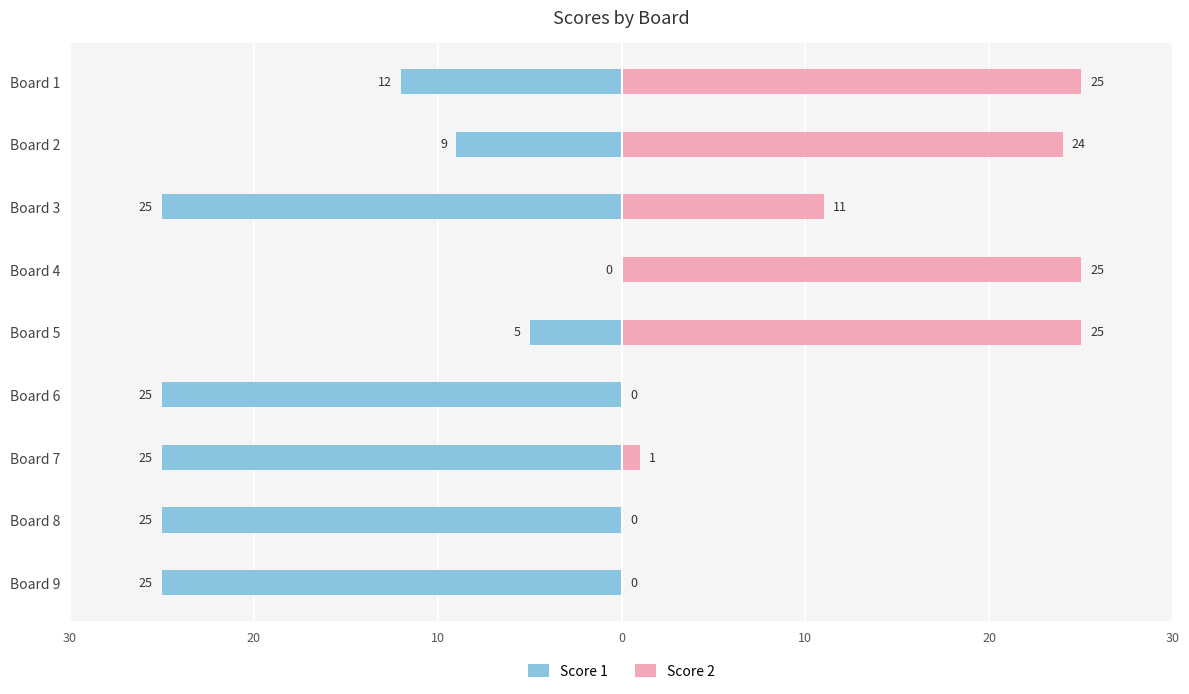

The Score 1 series shows -7 at Board 3. True or false?

False